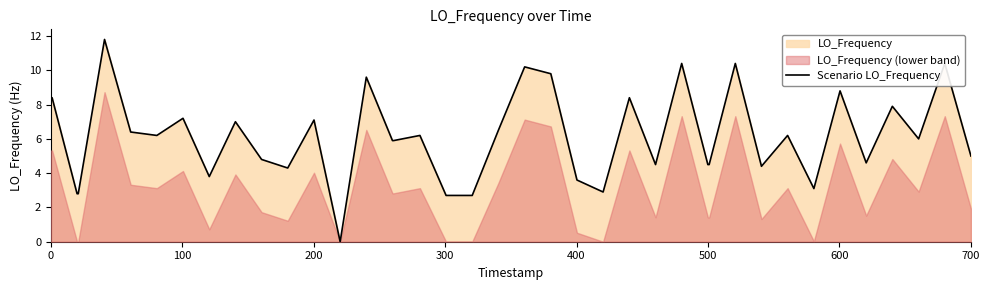

How many categories are shown in the chart?

40